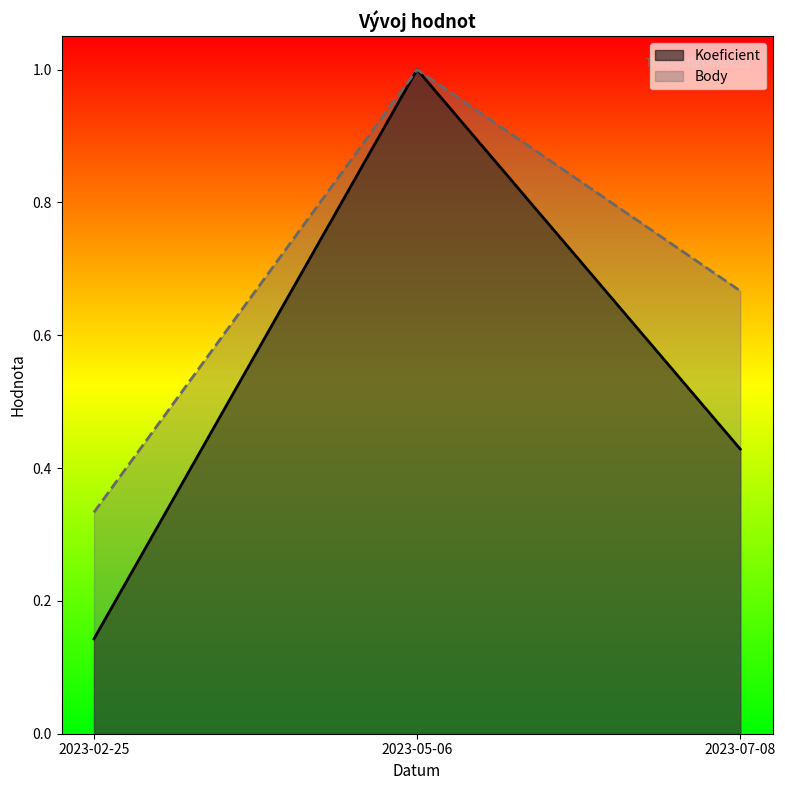

How many lines are shown in the chart?

2